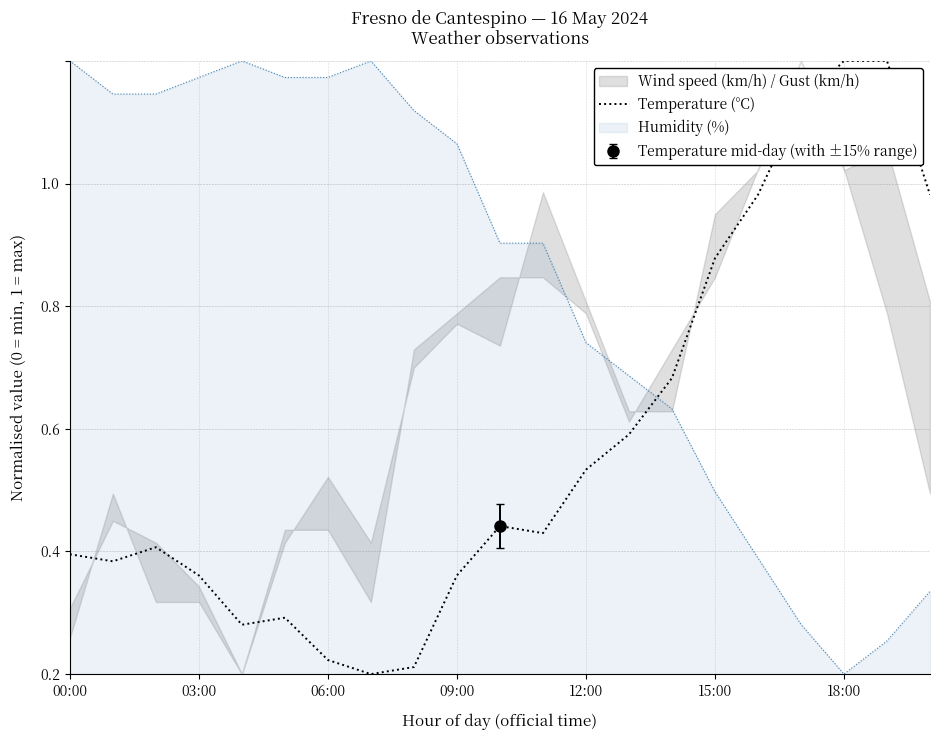

Does the chart display data point markers on the line(s)?

No